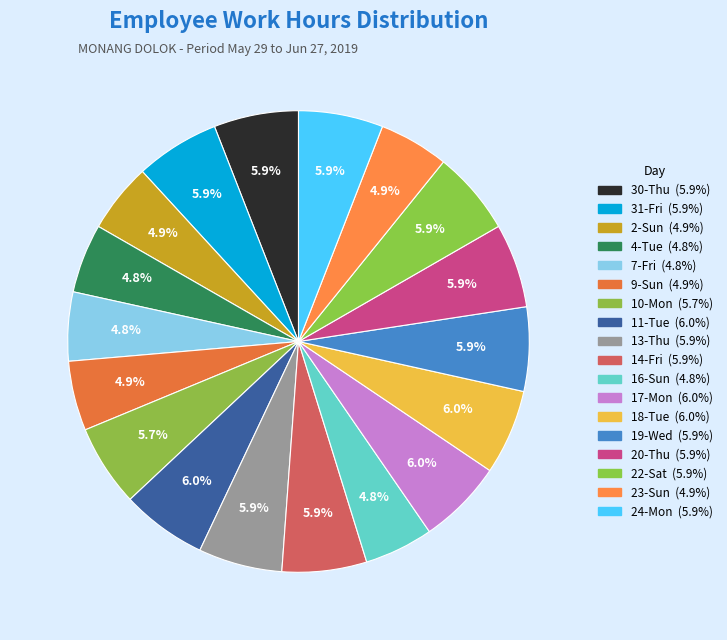

How many slices are in this pie chart?

18